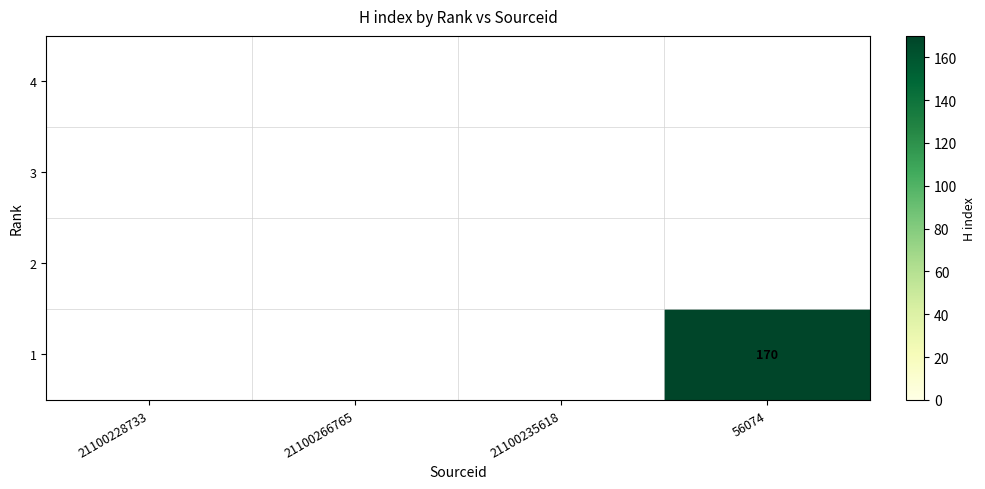

List the series in order of their peak value, highest first.

4, 3, 2, 1